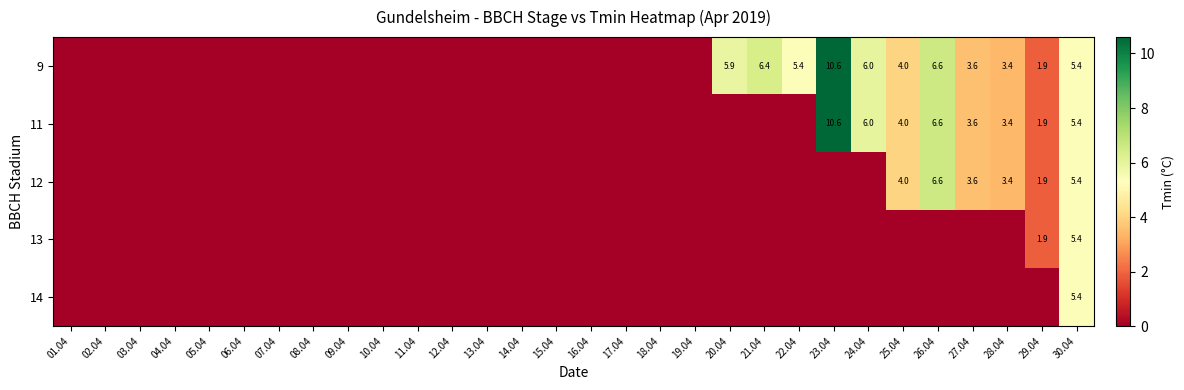

The value of 13 at 14.04 is -1.9. True or false?

False